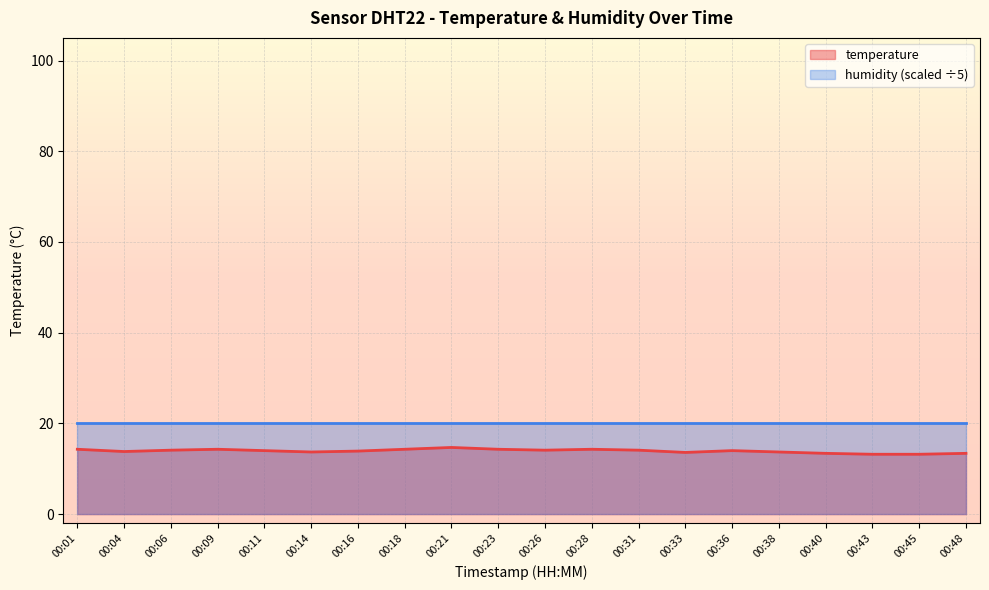

What is the sum of the values at 00:31 and 00:43?

27.3